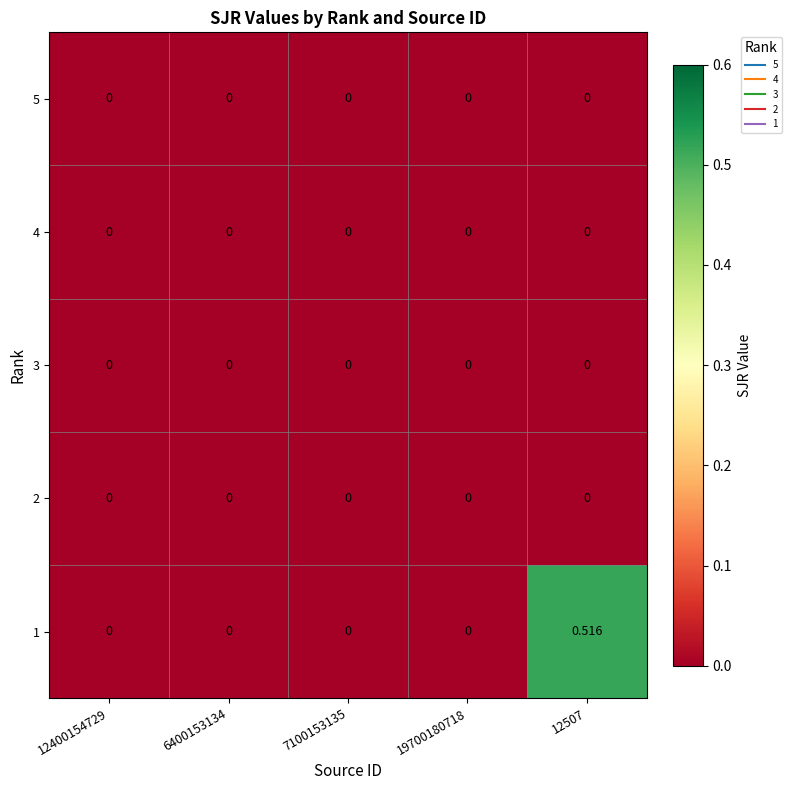

Reading left to right, extract all data points from this chart.

5: 12400154729=0.0	6400153134=0.0	7100153135=0.0	19700180718=0.0	12507=0.0
4: 12400154729=0.0	6400153134=0.0	7100153135=0.0	19700180718=0.0	12507=0.0
3: 12400154729=0.0	6400153134=0.0	7100153135=0.0	19700180718=0.0	12507=0.0
2: 12400154729=0.0	6400153134=0.0	7100153135=0.0	19700180718=0.0	12507=0.0
1: 12400154729=0.0	6400153134=0.0	7100153135=0.0	19700180718=0.0	12507=0.5